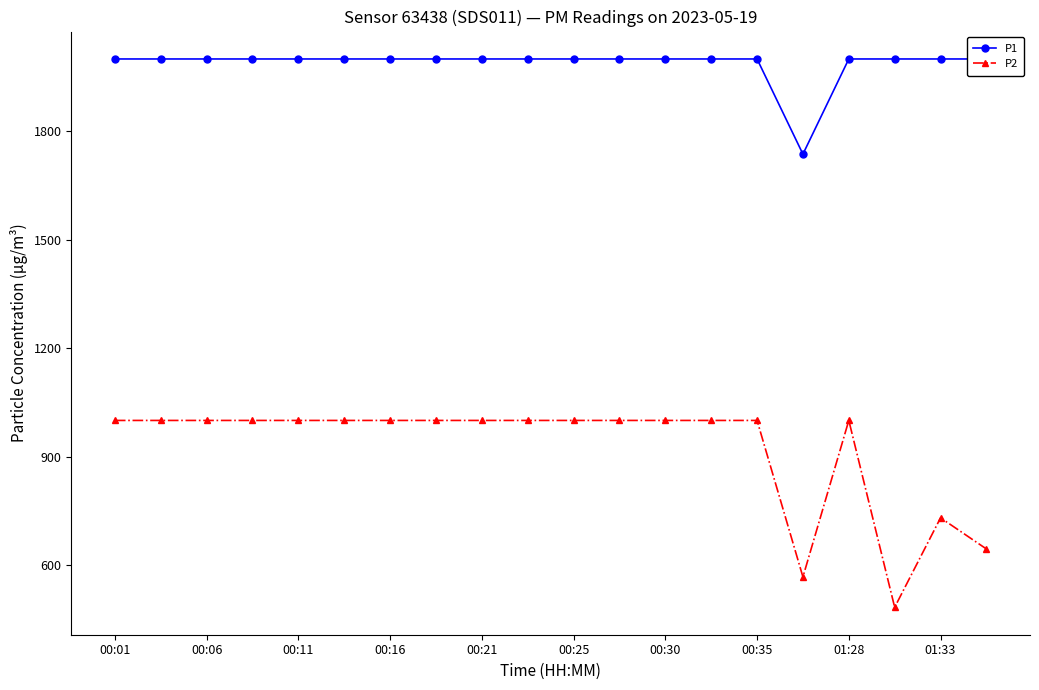

How many data points in P1 are less than 1999?

1